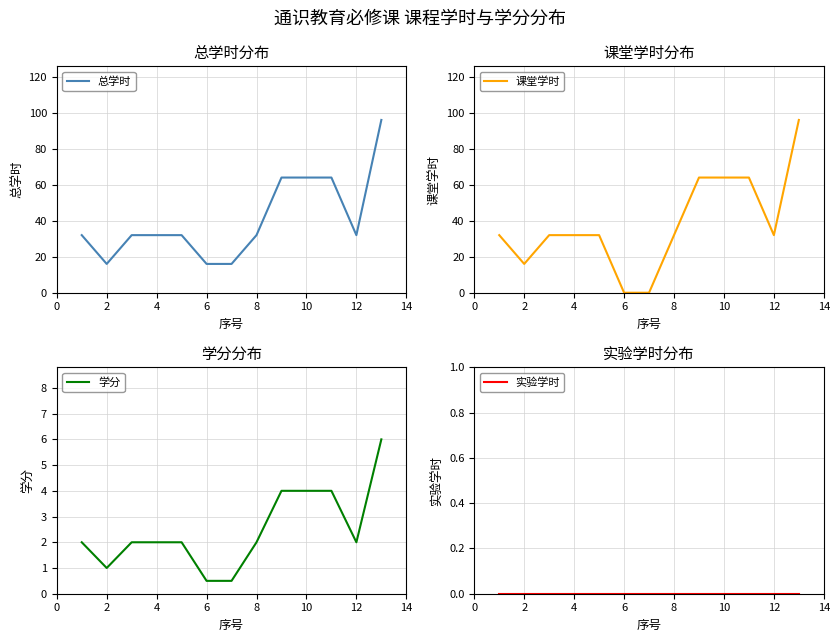

Which label corresponds to the smallest value in the chart?

10